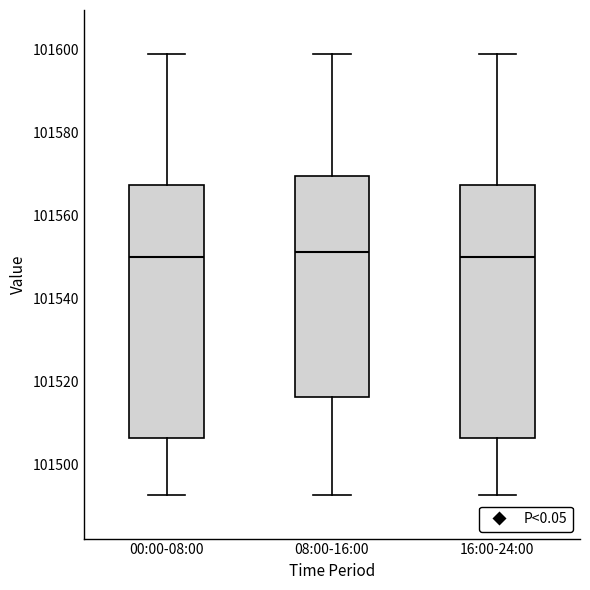

Reading left to right, read every box against the y-axis: the position of its median line, the range the box covers, and the ends of its whiskers. The values are not printed on the chart, so give them approximately, as read against the axis.

00:00-08:00: median 101550, box 101506 to 101568, whiskers 101492 to 101598
08:00-16:00: median 101552, box 101516 to 101570, whiskers 101492 to 101598
16:00-24:00: median 101550, box 101506 to 101568, whiskers 101492 to 101598